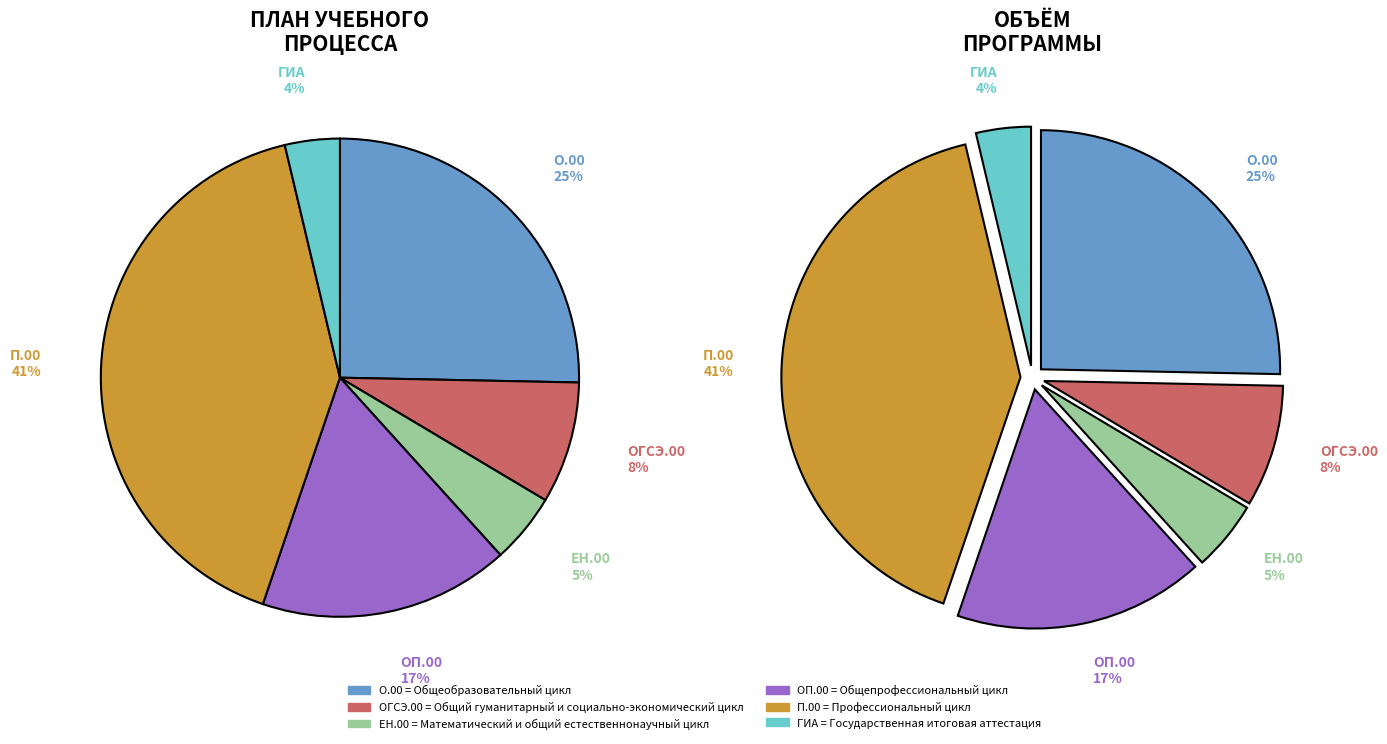

Which has a higher value, Общепрофессиональный цикл or Профессиональный цикл?

Профессиональный цикл